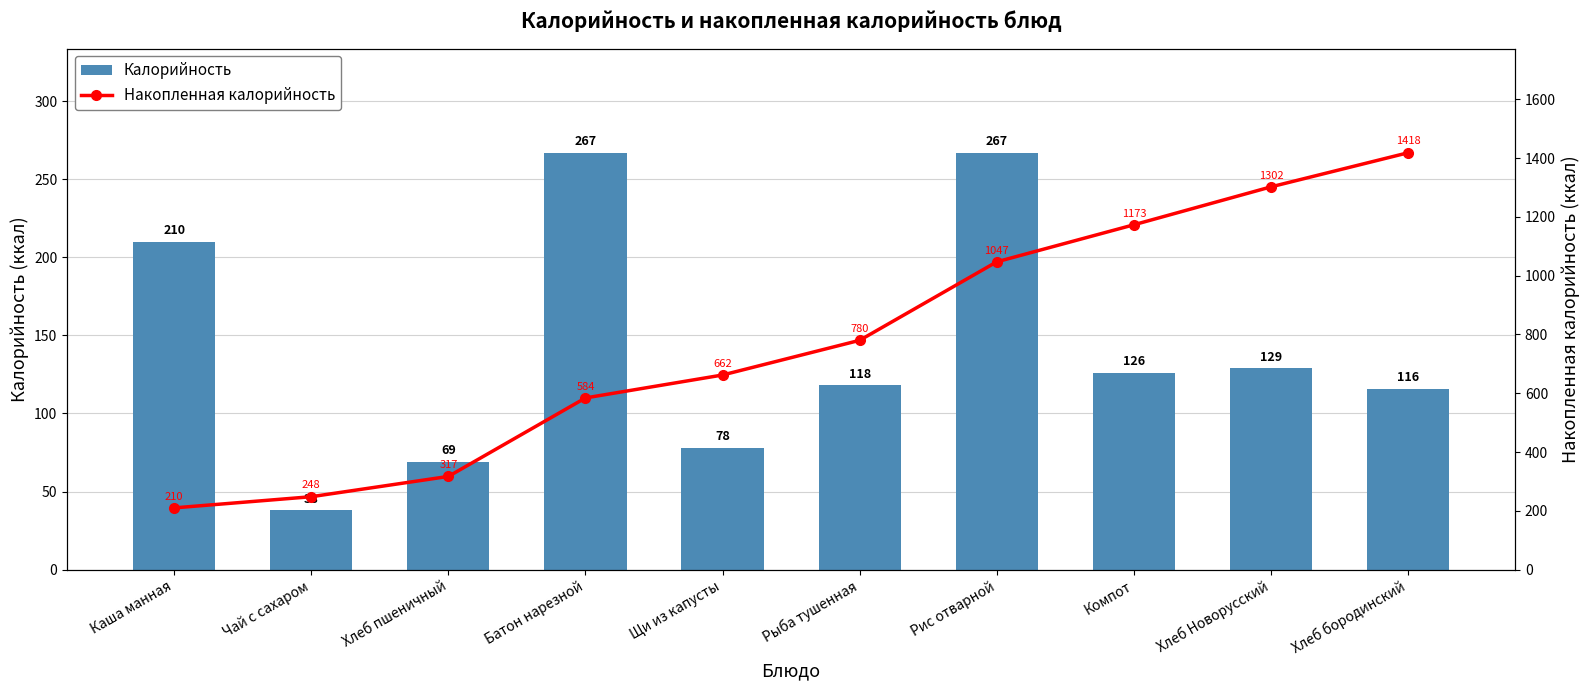

What is the minimum value shown in the chart?

38